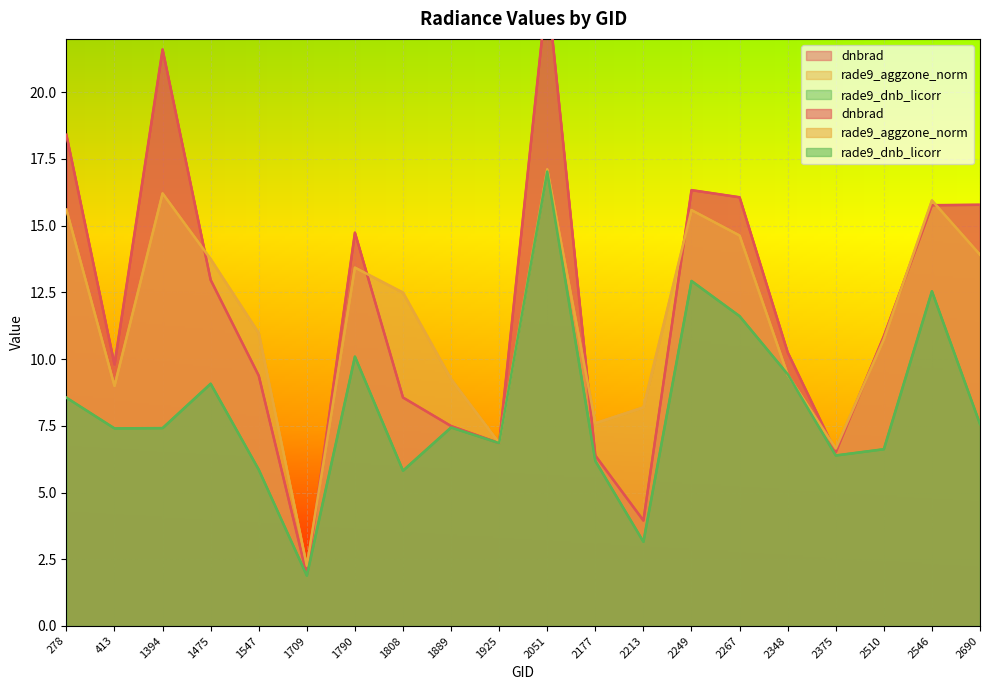

What is the sum of all rade9_aggzone_norm values?

229.6